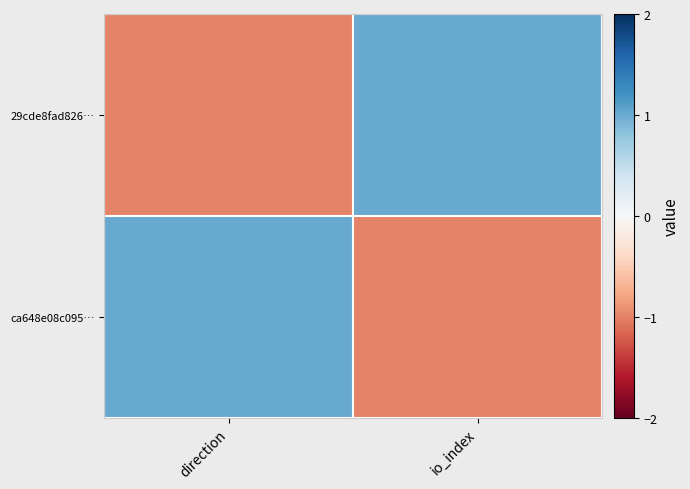

What is the difference between the highest and lowest values at io_index?

2